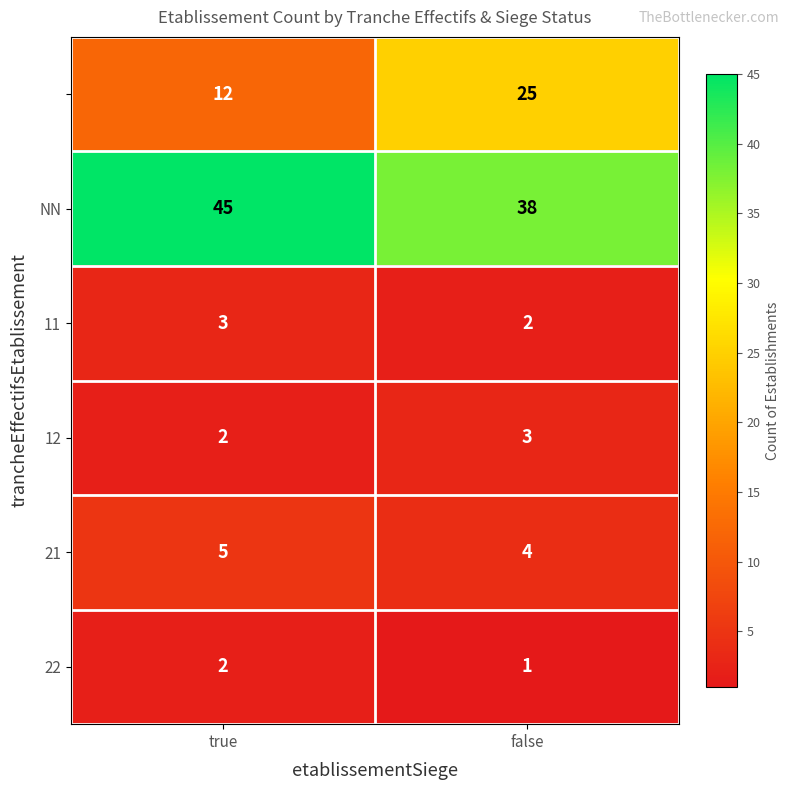

At which category is the sum across all series the highest?

false